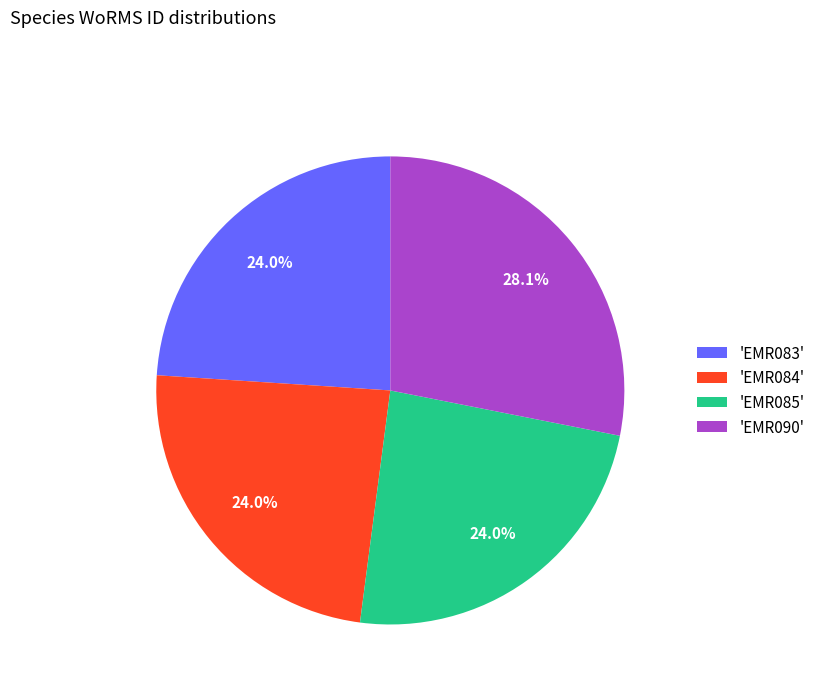

What is the ratio of the value at 'EMR090' to the value at 'EMR083'?

1.2